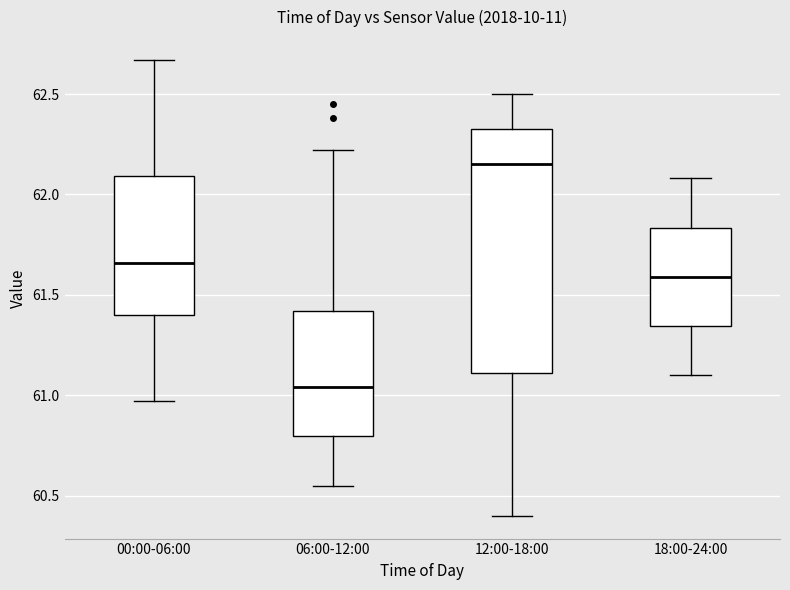

Reading left to right, read every box against the y-axis: the position of its median line, the range the box covers, and the ends of its whiskers. The values are not printed on the chart, so give them approximately, as read against the axis.

00:00-06:00: median 61.65, box 61.40 to 62.10, whiskers 60.95 to 62.65
06:00-12:00: median 61.05, box 60.80 to 61.40, whiskers 60.55 to 62.20
12:00-18:00: median 62.15, box 61.10 to 62.35, whiskers 60.40 to 62.50
18:00-24:00: median 61.60, box 61.35 to 61.85, whiskers 61.10 to 62.10